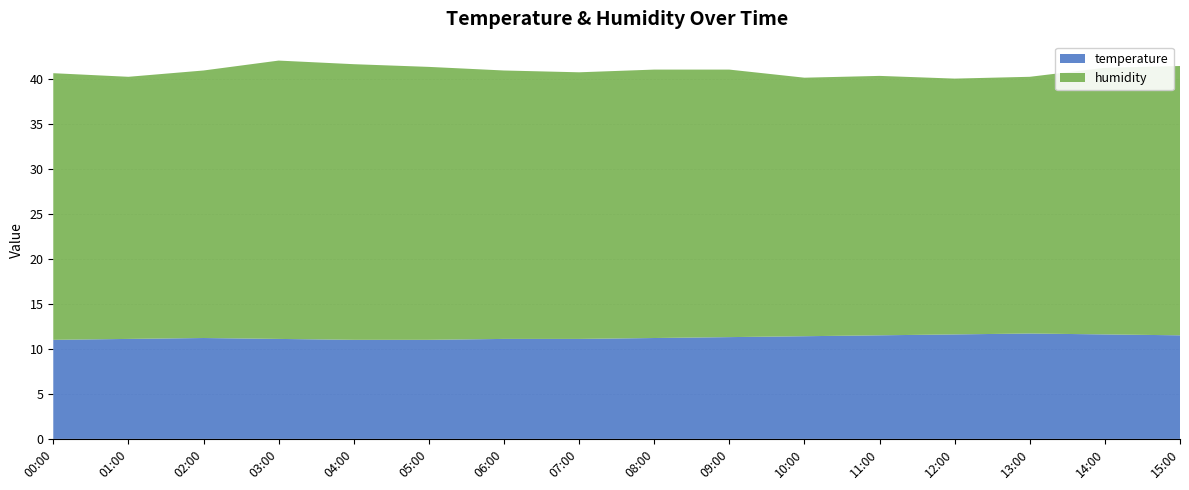

Reading left to right, transcribe all the data shown in this chart.

temperature: 00:00=11.0	01:00=11.1	02:00=11.2	03:00=11.1	04:00=11.0	05:00=11.0	06:00=11.1	07:00=11.1	08:00=11.2	09:00=11.3	10:00=11.4	11:00=11.5	12:00=11.6	13:00=11.7	14:00=11.6	15:00=11.5
humidity: 00:00=29.6	01:00=29.1	02:00=29.7	03:00=30.9	04:00=30.6	05:00=30.3	06:00=29.8	07:00=29.6	08:00=29.8	09:00=29.7	10:00=28.7	11:00=28.8	12:00=28.4	13:00=28.5	14:00=29.6	15:00=29.9